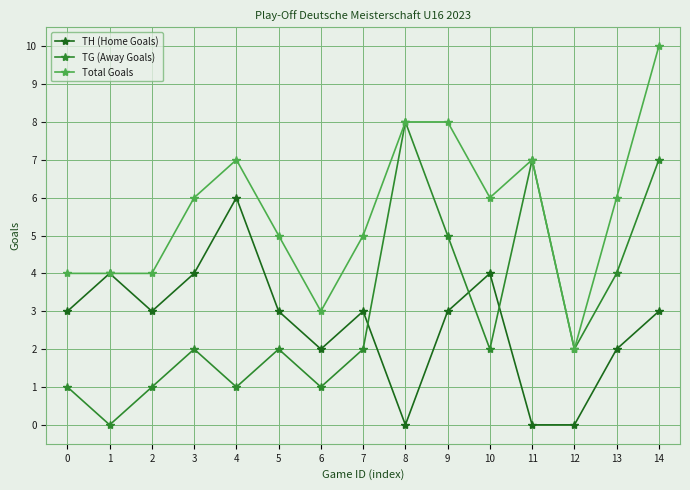

What is the sum of the TH (Home Goals) values at 13 and 8?

2